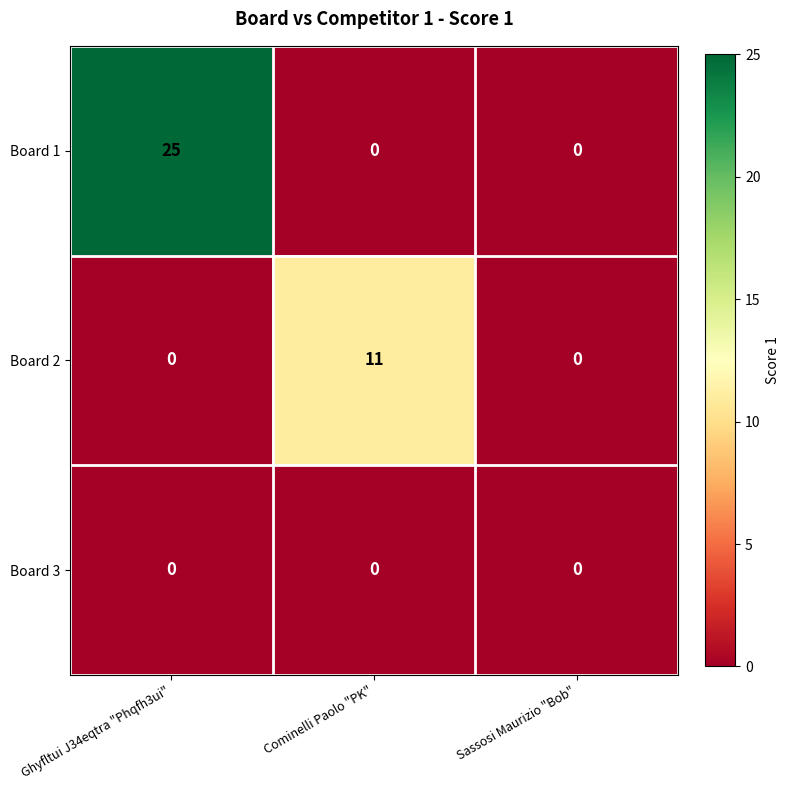

Which label corresponds to the largest value in the chart?

Ghyfltui J34eqtra "Phqfh3ui"